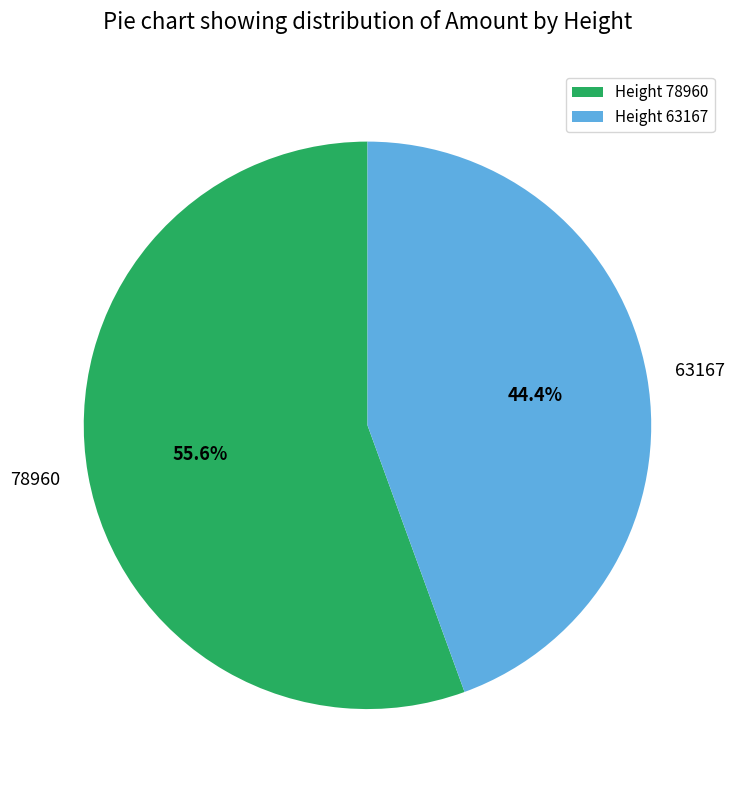

What is the ratio of the value at 63167 to the value at 78960?

0.8